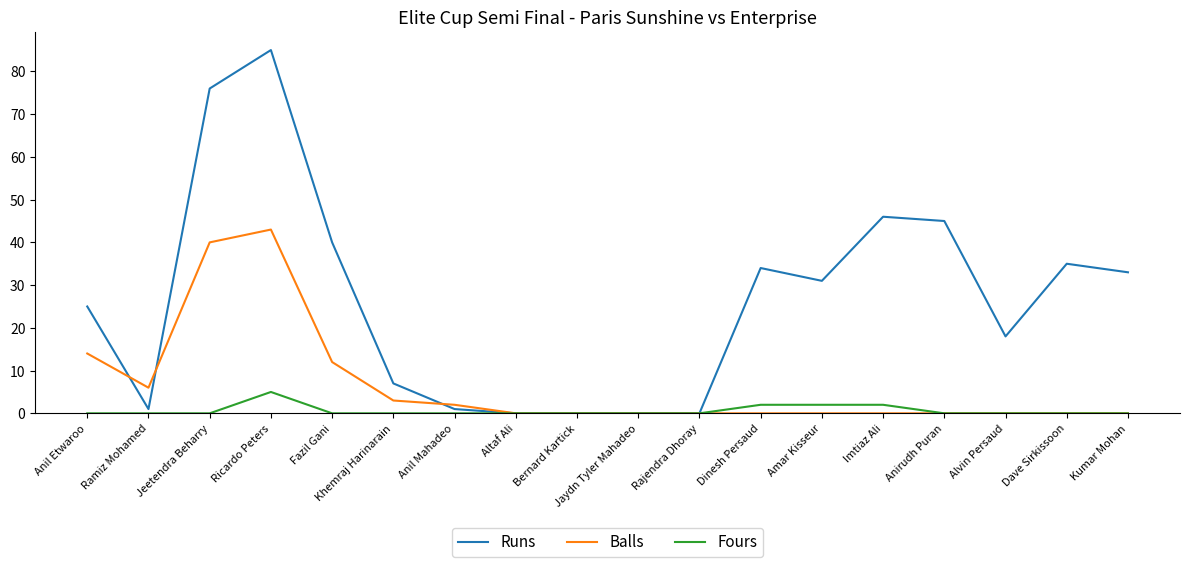

True or false: Fours has a value of 1 at Ricardo Peters.

False